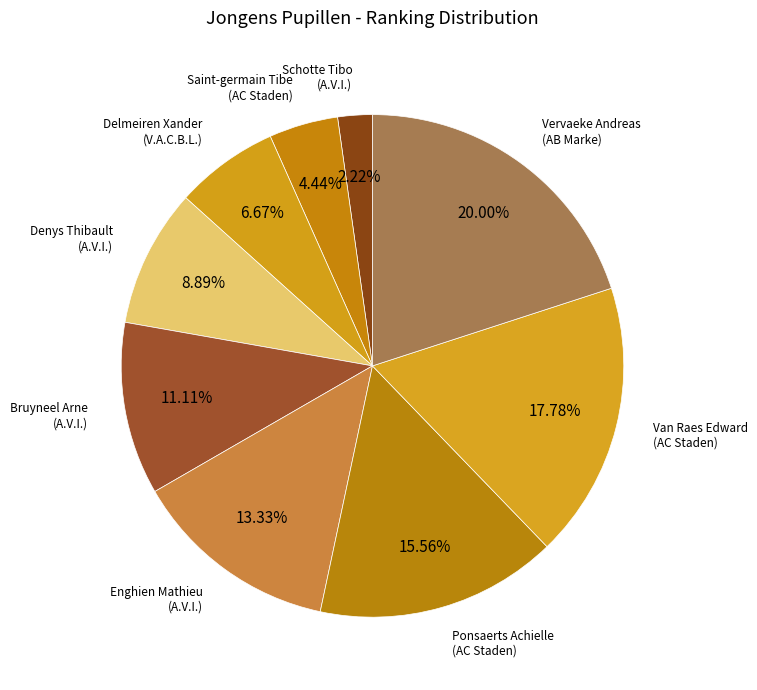

How many segments does this pie chart have?

9